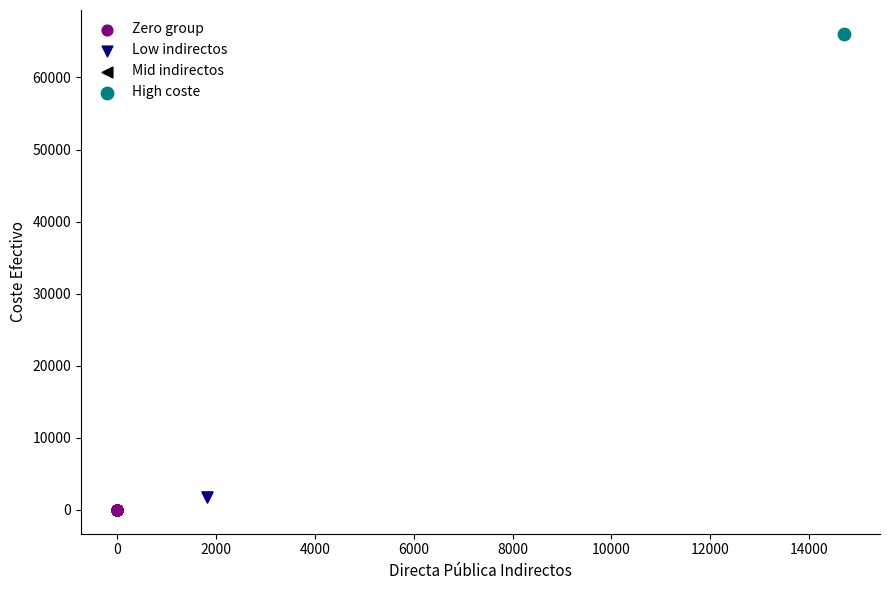

Which series reaches the minimum Y coordinate?

Zero group